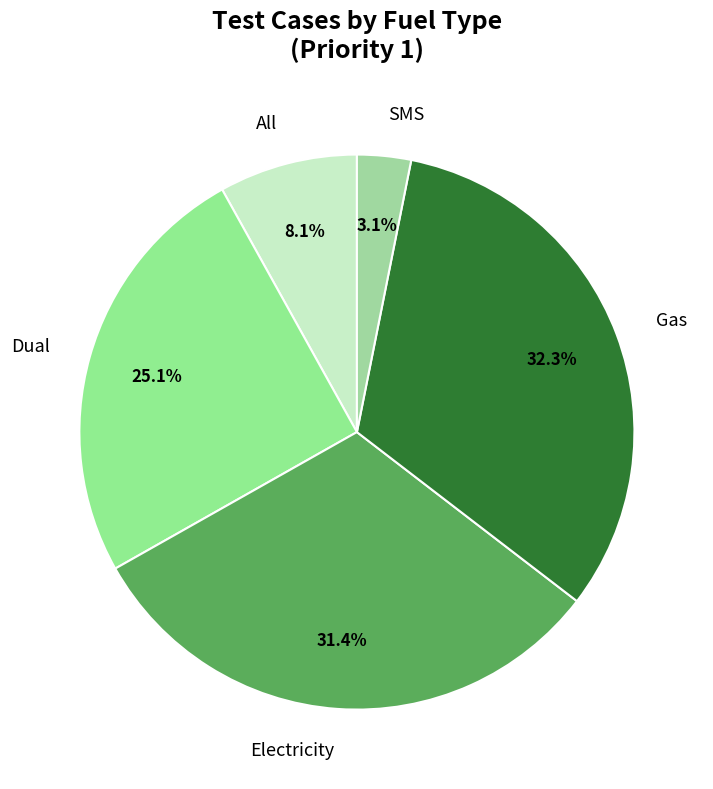

Count the number of slices in the pie.

5